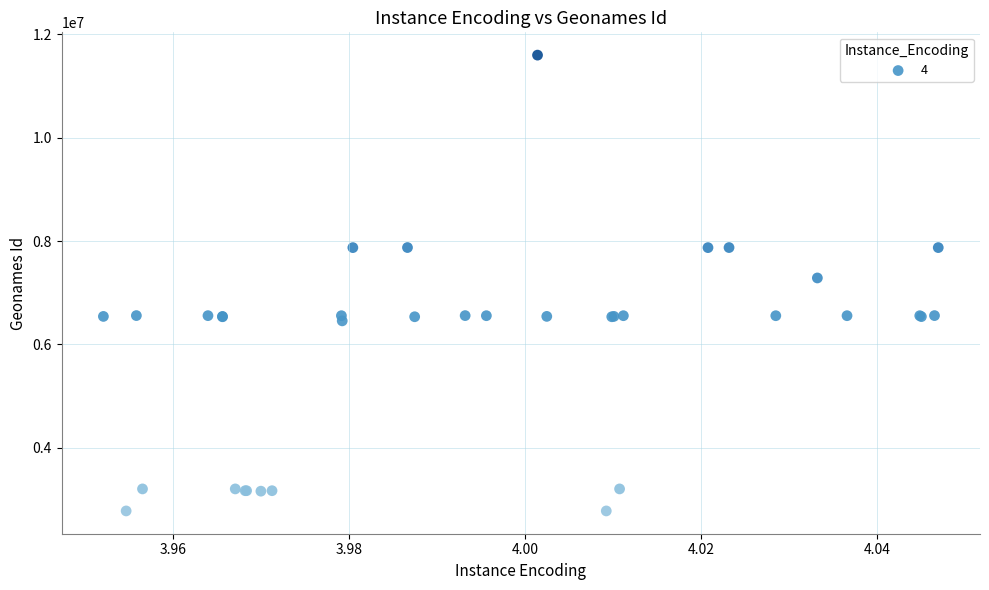

What Y value in the scatter plot is closest to 7187708?

7285734